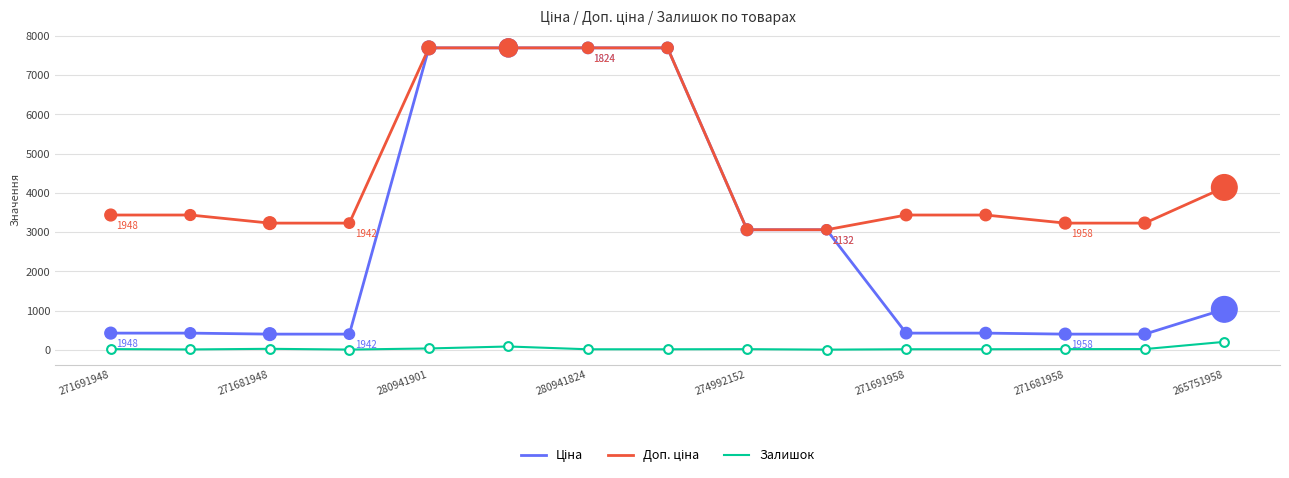

What is the maximum value shown in the chart?

7688.0